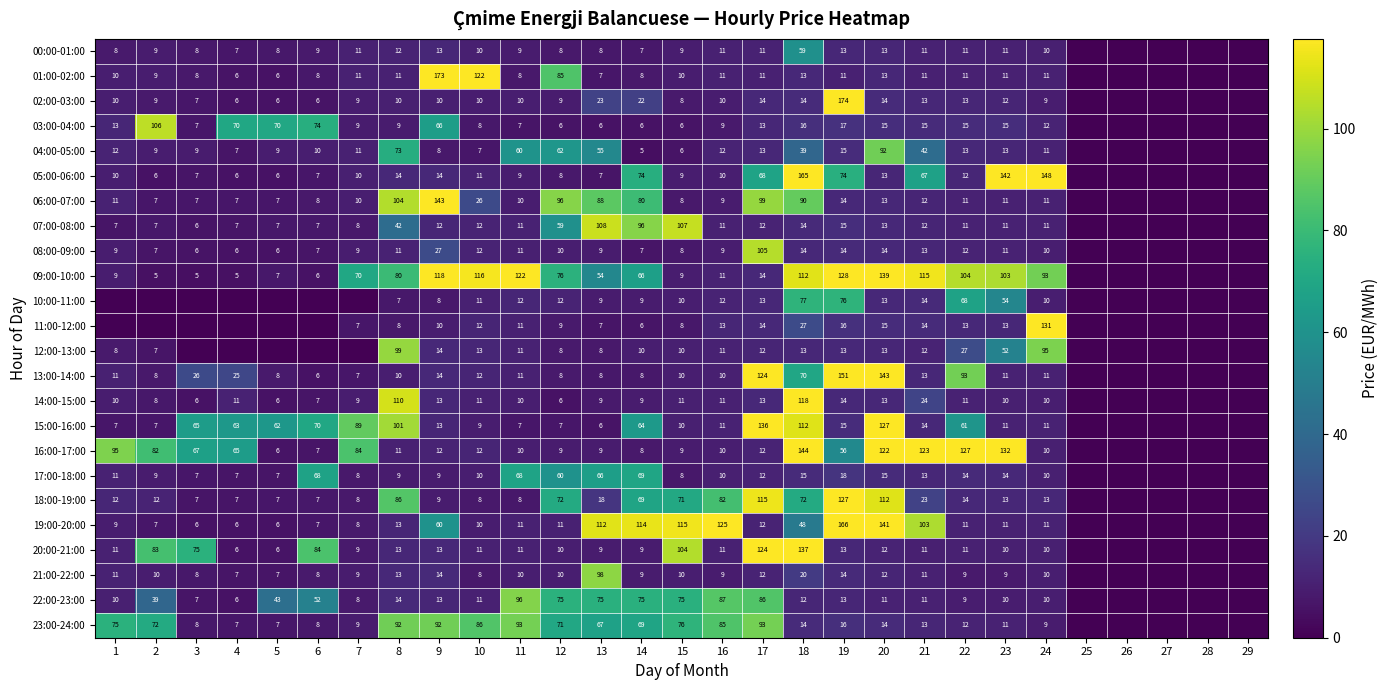

Is it true that 20:00-21:00 equals 13 at 23?

False